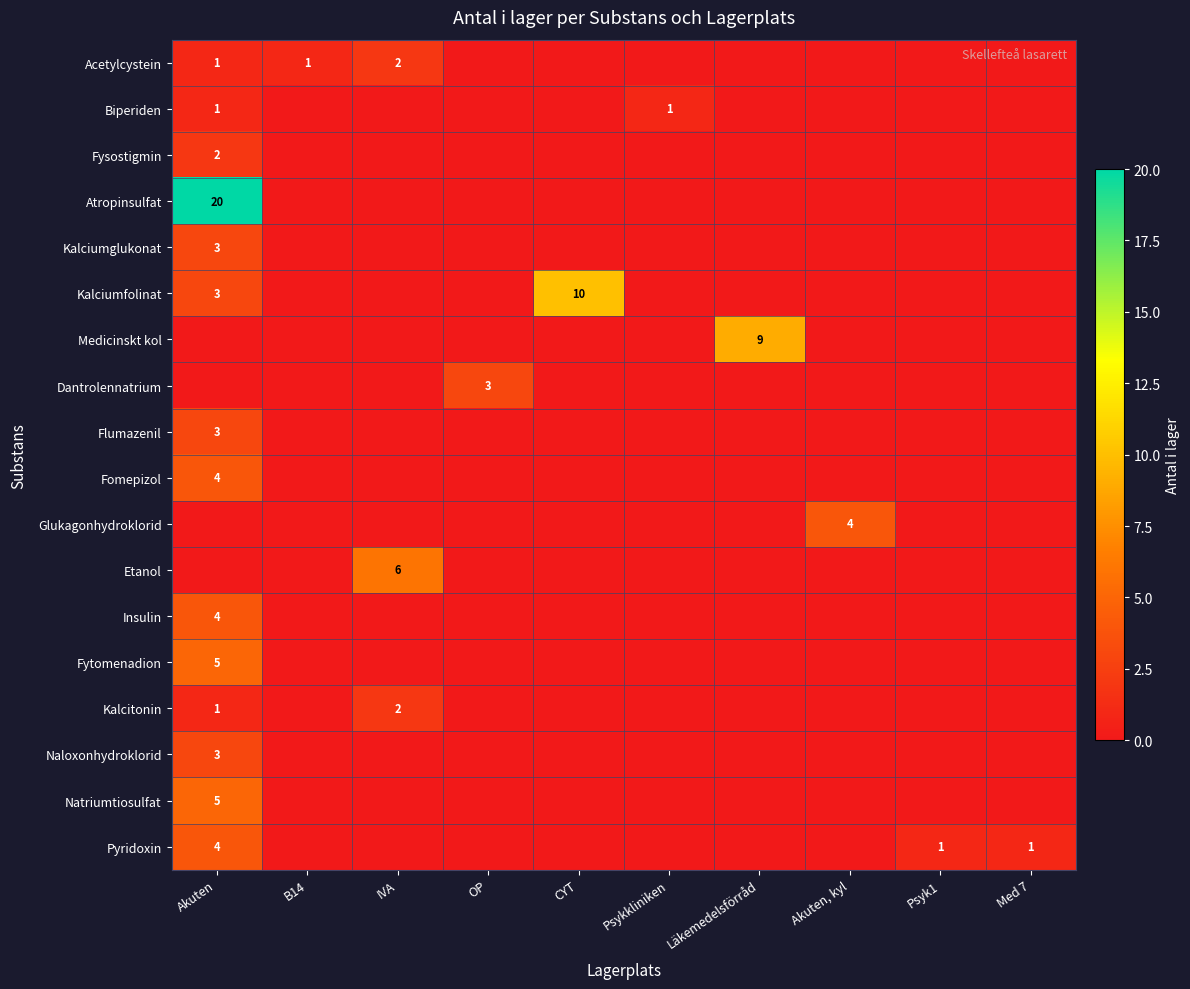

True or false: Fytomenadion has a value of 5 at Akuten.

True